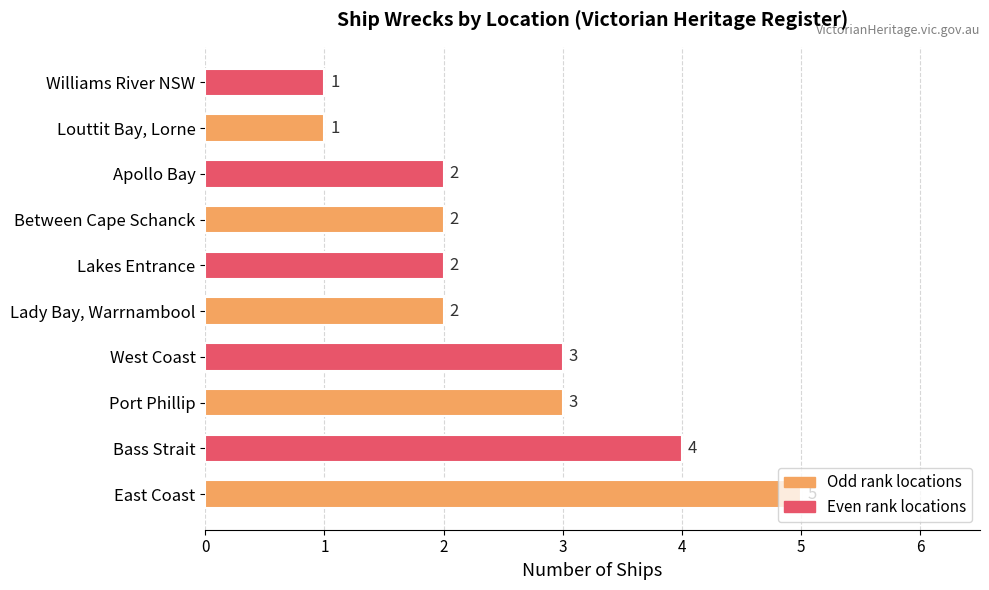

What is the difference between the maximum and minimum values?

4